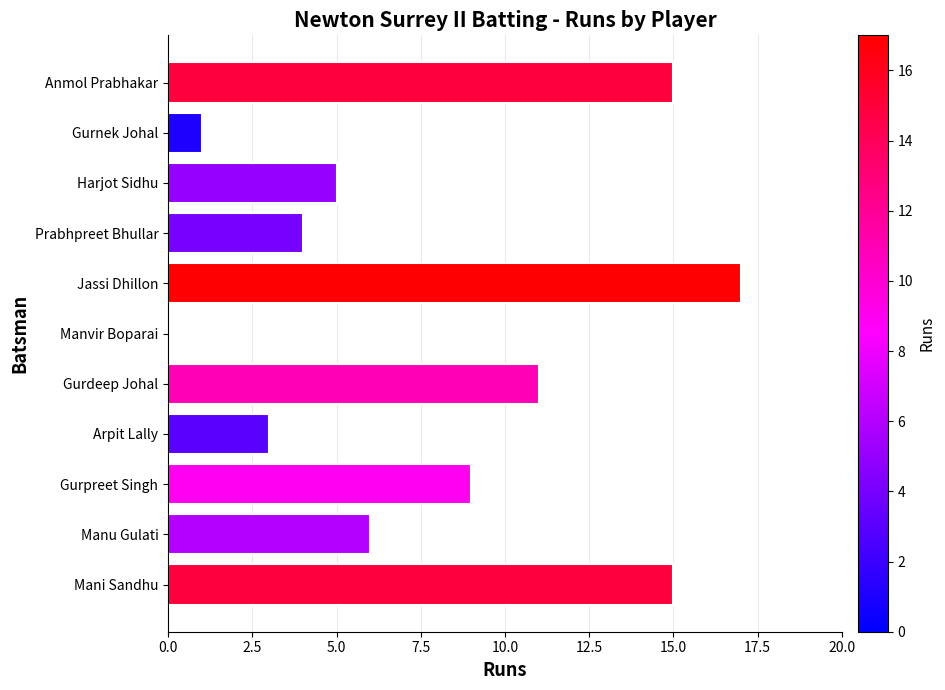

Reading top to bottom, extract all data points from this chart.

Anmol Prabhakar=15	Gurnek Johal=1	Harjot Sidhu=5	Prabhpreet Bhullar=4	Jassi Dhillon=17	Manvir Boparai=0	Gurdeep Johal=11	Arpit Lally=3	Gurpreet Singh=9	Manu Gulati=6	Mani Sandhu=15